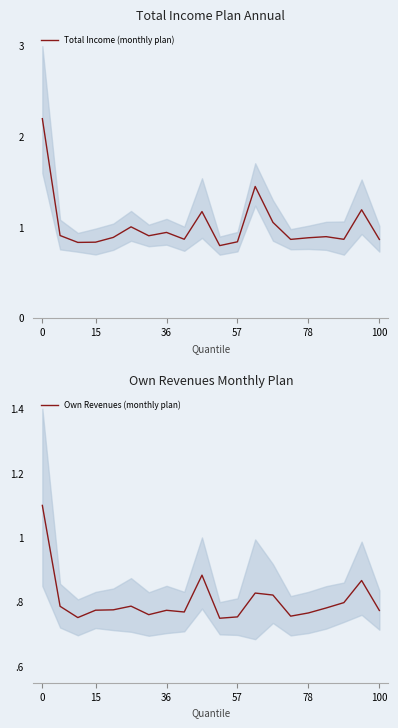

Does the chart have visible grid lines?

No